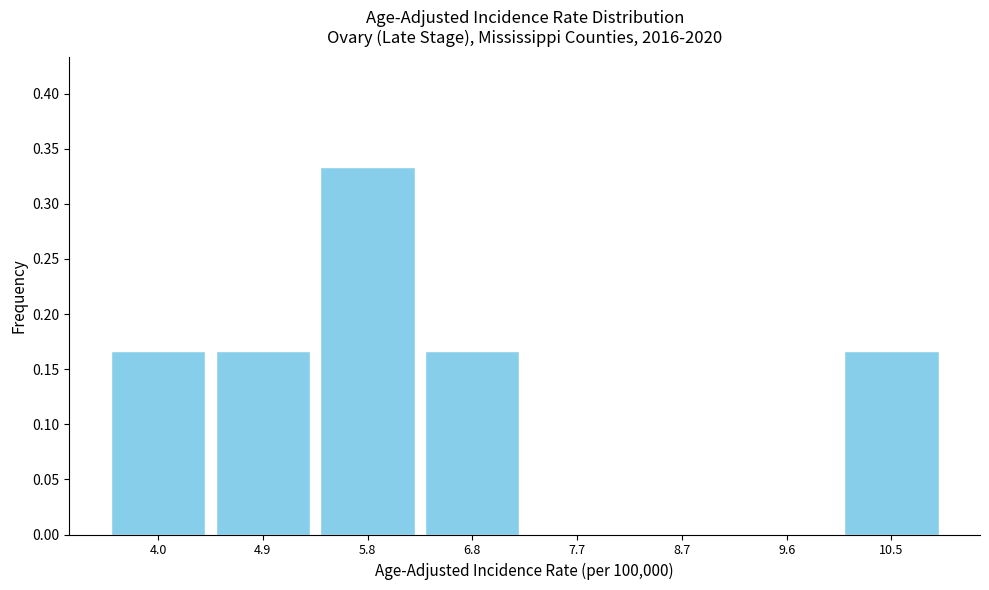

Which range on the x-axis has the tallest bar?

5.4 to 6.3